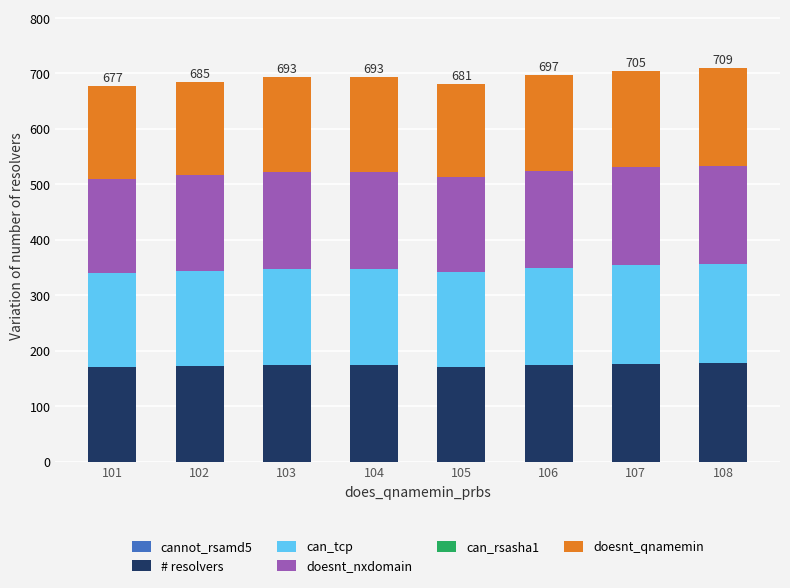

True or false: # resolvers has a value of 250 at 102.

False